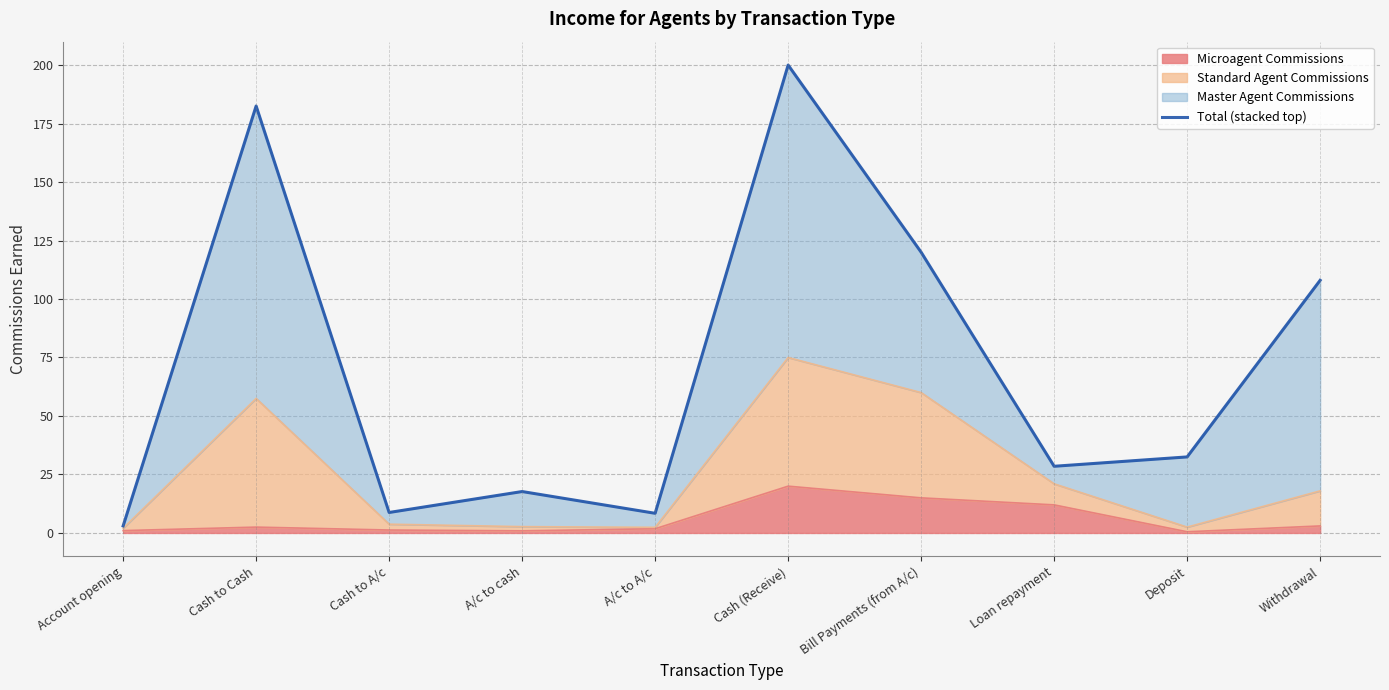

Reading left to right, list all the values displayed in this chart.

Account opening=3.0	Cash to Cash=182.5	Cash to A/c=8.8	A/c to cash=17.7	A/c to A/c=8.4	Cash (Receive)=200.0	Bill Payments (from A/c)=120.0	Loan repayment=28.5	Deposit=32.5	Withdrawal=108.0